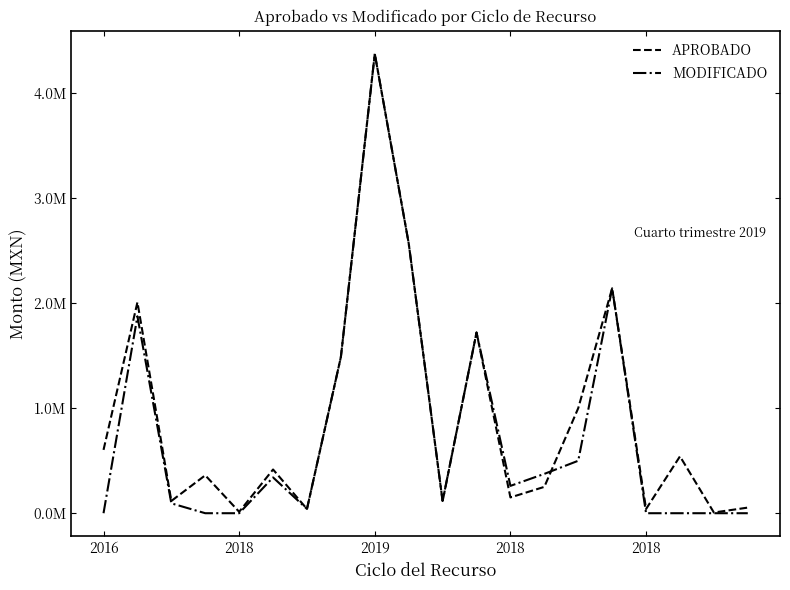

Is this an area chart (filled region under the line)?

No